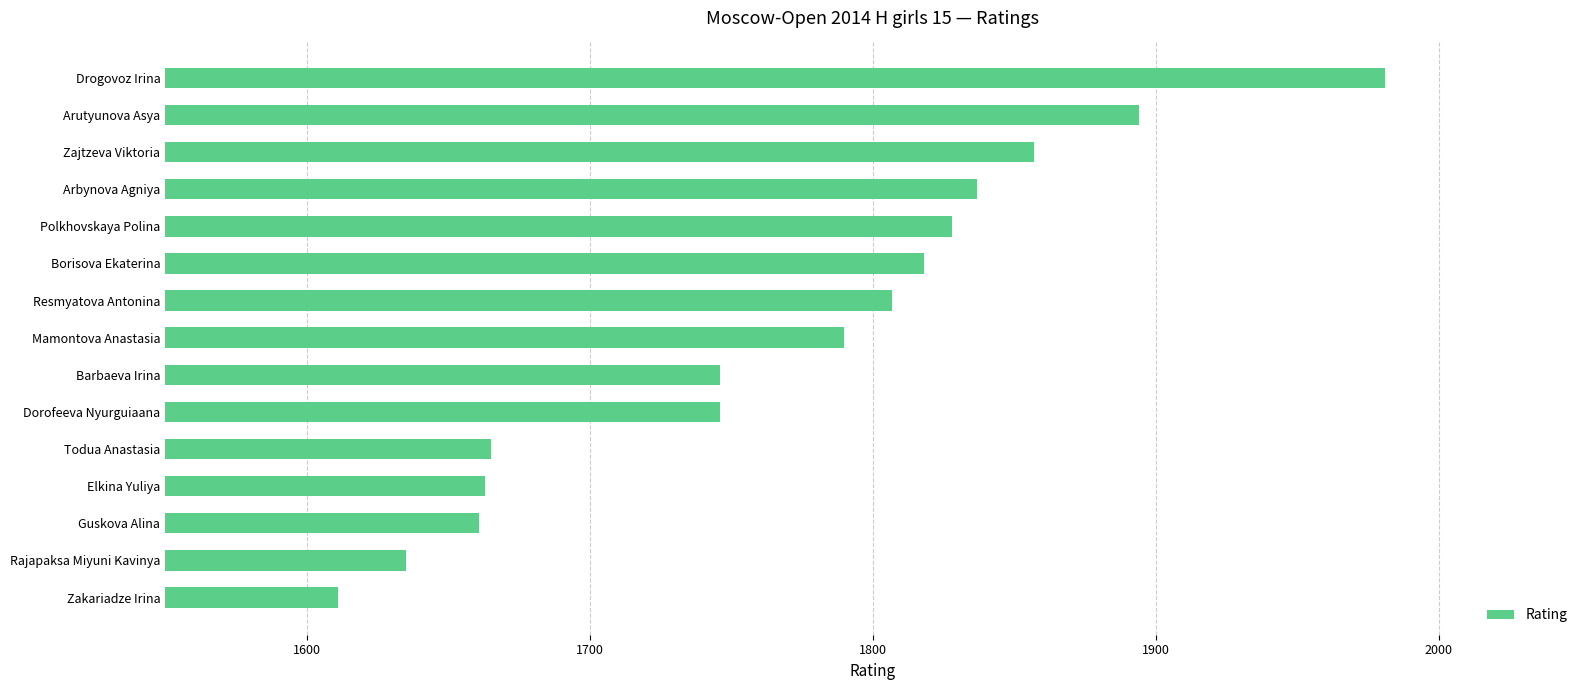

What is the sum of all values?

26539